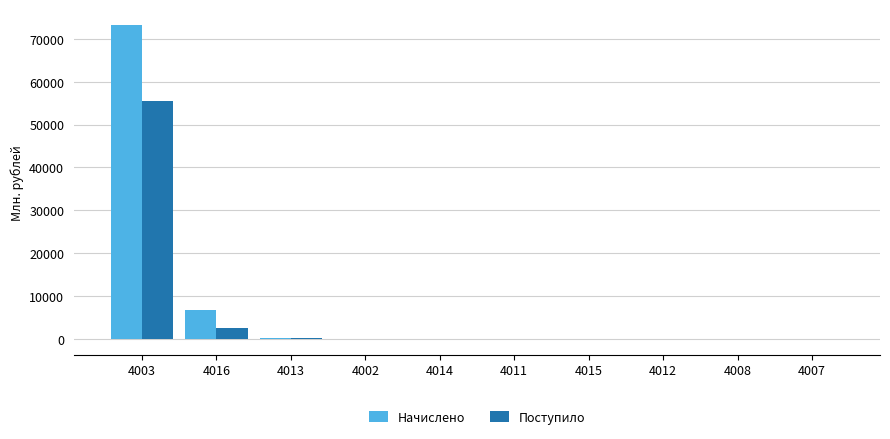

How many groups of bars are there?

10